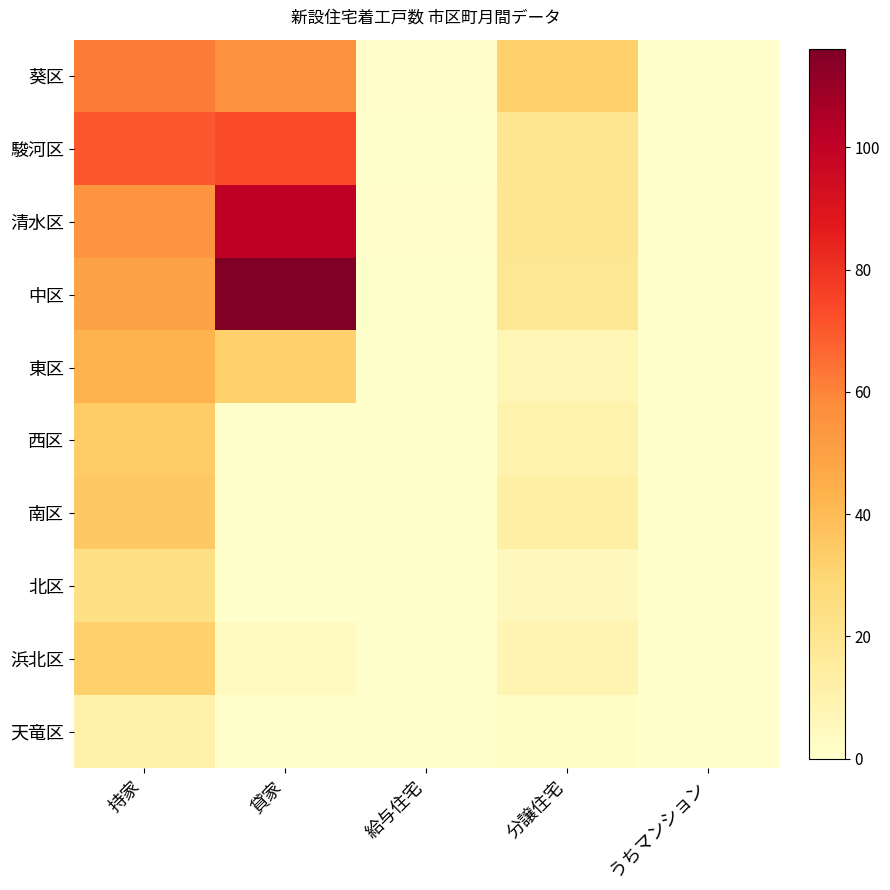

Which label corresponds to the smallest value in the chart?

うちマンション